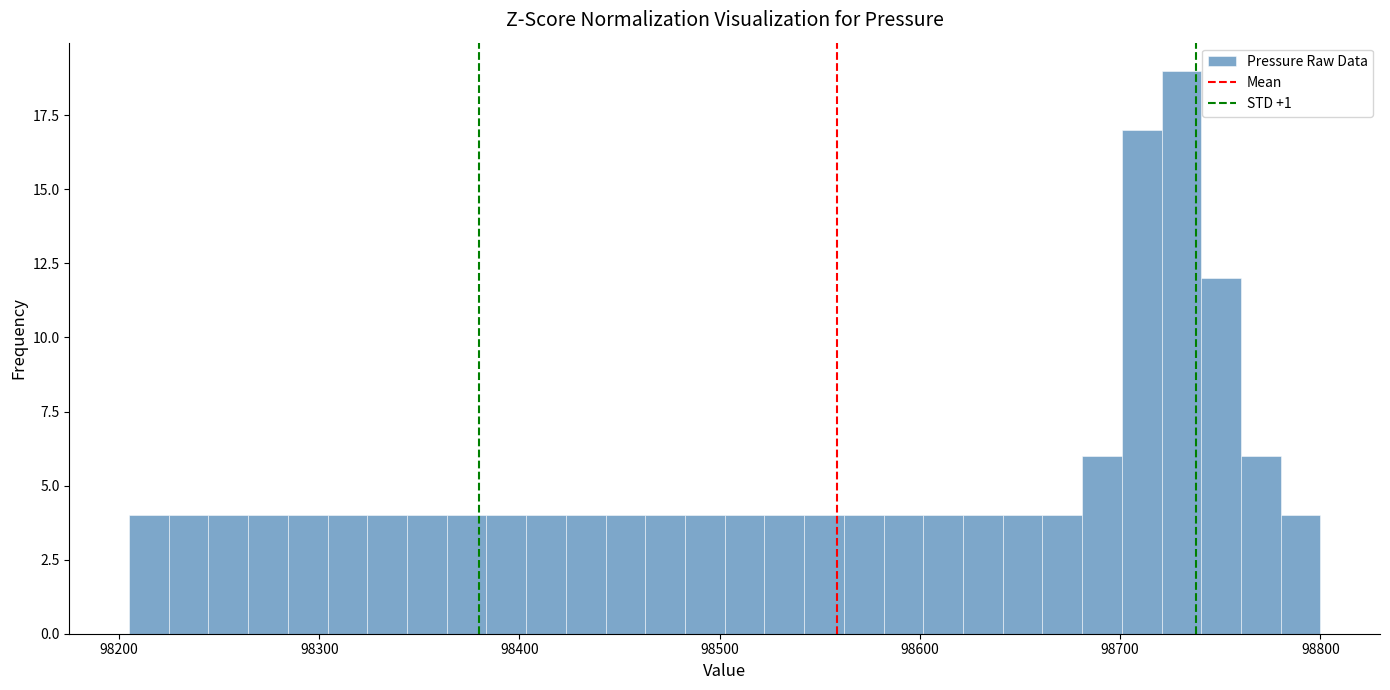

Around what value on the x-axis is the tallest bar? Give the approximate position of its centre, as read against the axis.

98730